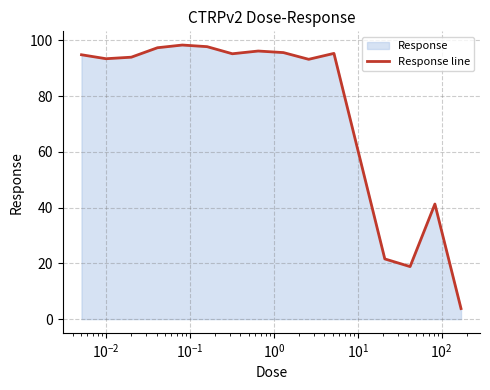

Reading left to right, transcribe all the data shown in this chart.

94.9	93.5	94.0	97.4	98.4	97.8	95.2	96.2	95.7	93.2	95.4	21.6	18.9	41.3	3.8